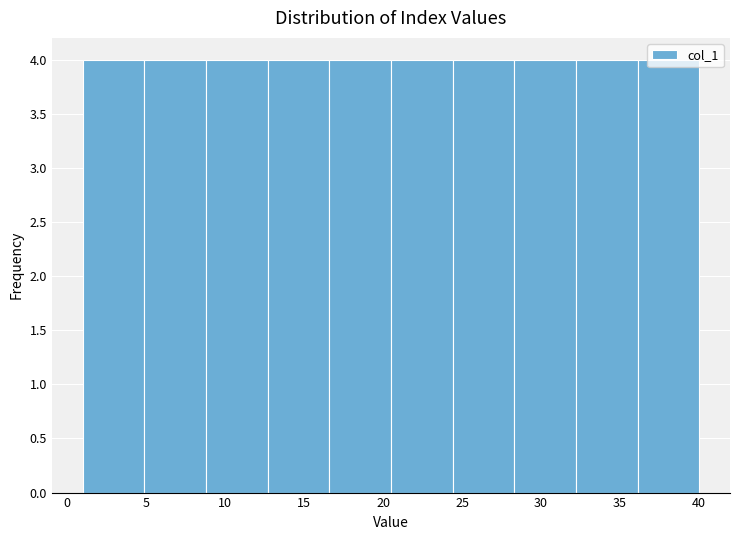

What is the height of the bar covering 4.9 to 8.8 on the x-axis? Neither the bar edges nor the heights are printed on the chart, so give them approximately, as read against the axes.

4